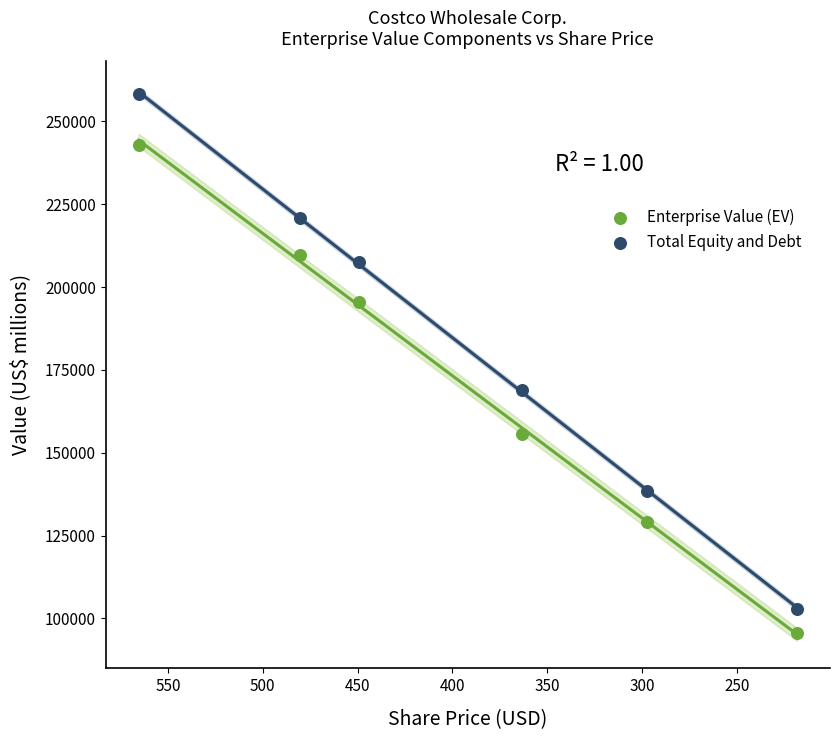

Across all data points, what is the range of Y values (max minus min)?

162637